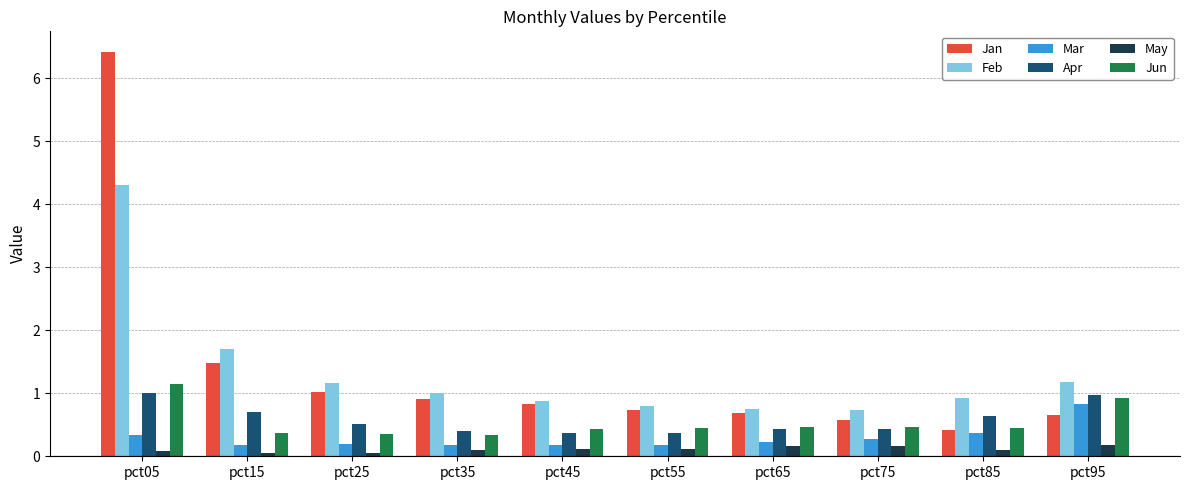

Is the value of Feb at pct25 greater than the value of May at pct25?

Yes